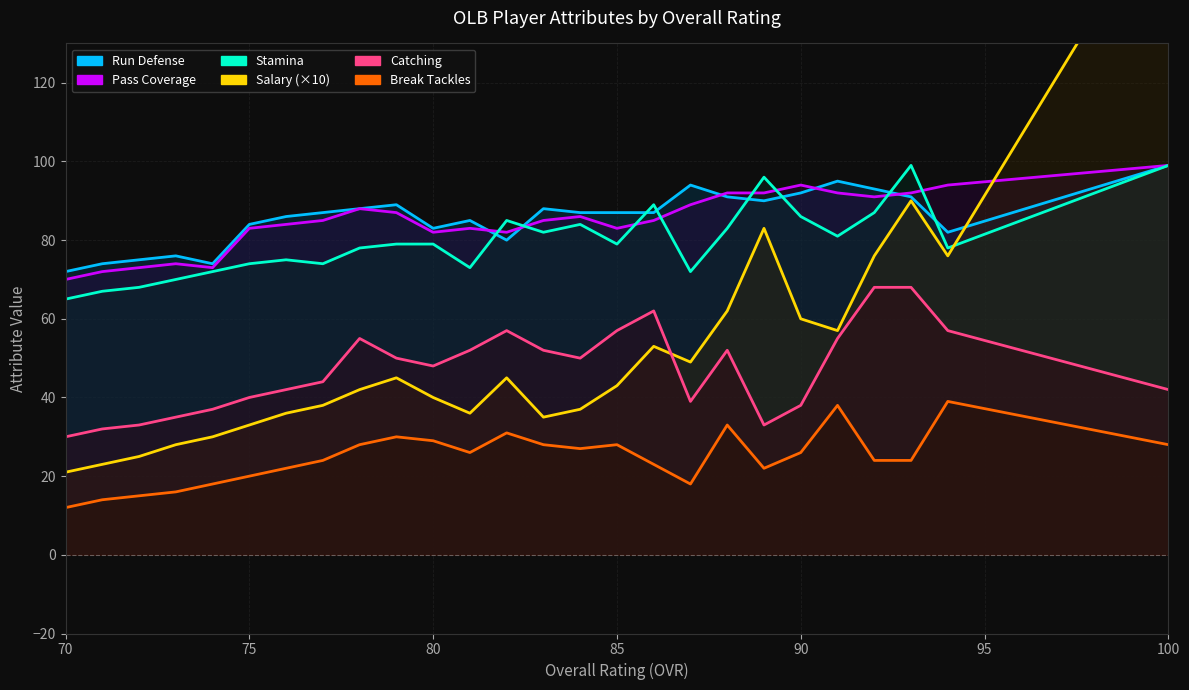

Reading right to left, transcribe all the data shown in this chart.

Run Defense: 99	82	91	93	95	92	90	91	94	87	87	87	88	80	85	83	89	88	87	86	84	74	76	75	74	72
Pass Coverage: 99	94	92	91	92	94	92	92	89	85	83	86	85	82	83	82	87	88	85	84	83	73	74	73	72	70
Stamina: 99	78	99	87	81	86	96	83	72	89	79	84	82	85	73	79	79	78	74	75	74	72	70	68	67	65
Salary (×10): 168	76	90	76	57	60	83	62	49	53	43	37	35	45	36	40	45	42	38	36	33	30	28	25	23	21
Catching: 42	57	68	68	55	38	33	52	39	62	57	50	52	57	52	48	50	55	44	42	40	37	35	33	32	30
Break Tackles: 28	39	24	24	38	26	22	33	18	23	28	27	28	31	26	29	30	28	24	22	20	18	16	15	14	12